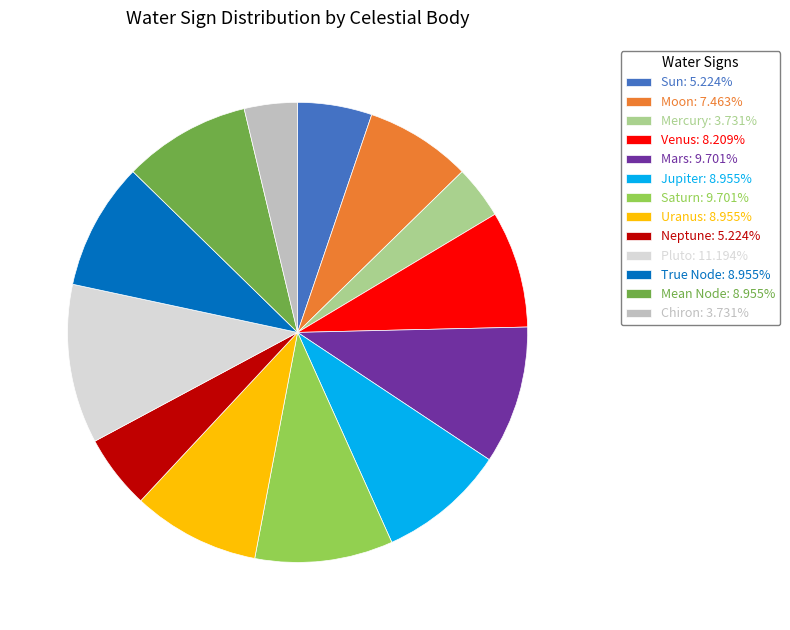

Approximately how many times larger is the value at Moon compared to Saturn?

0.8